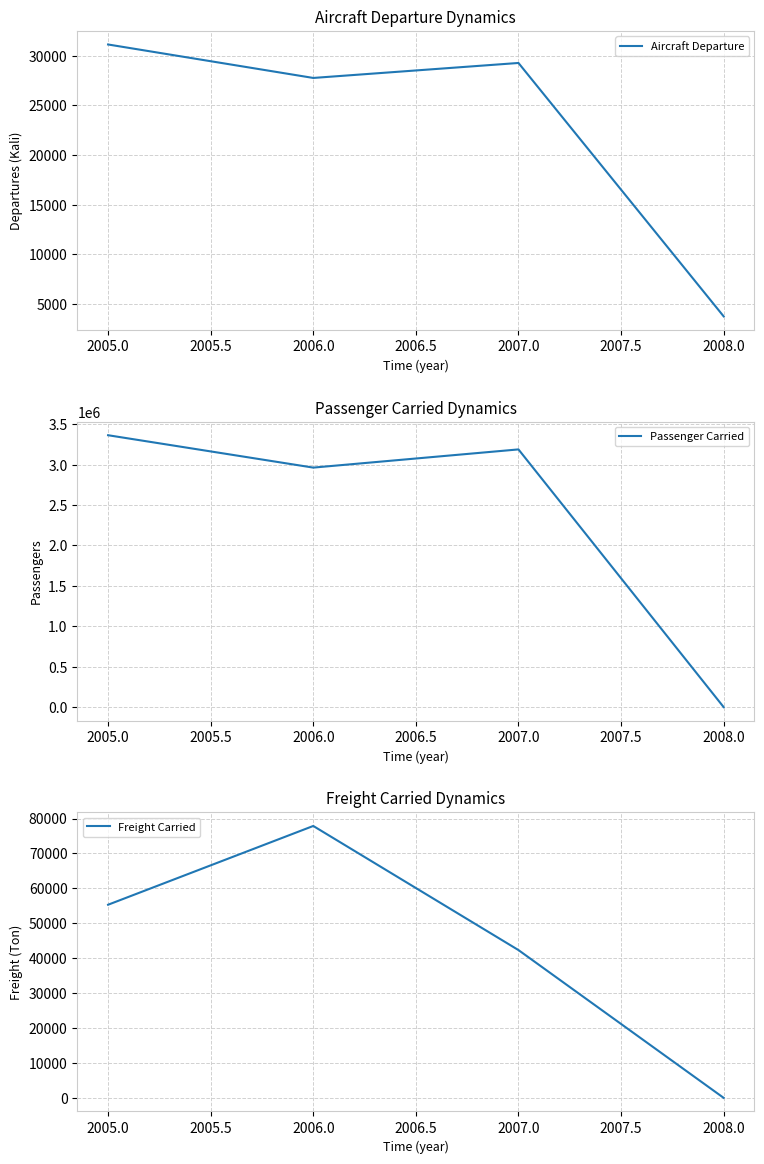

The Aircraft Departure series shows 31136 at 2005.0. True or false?

True